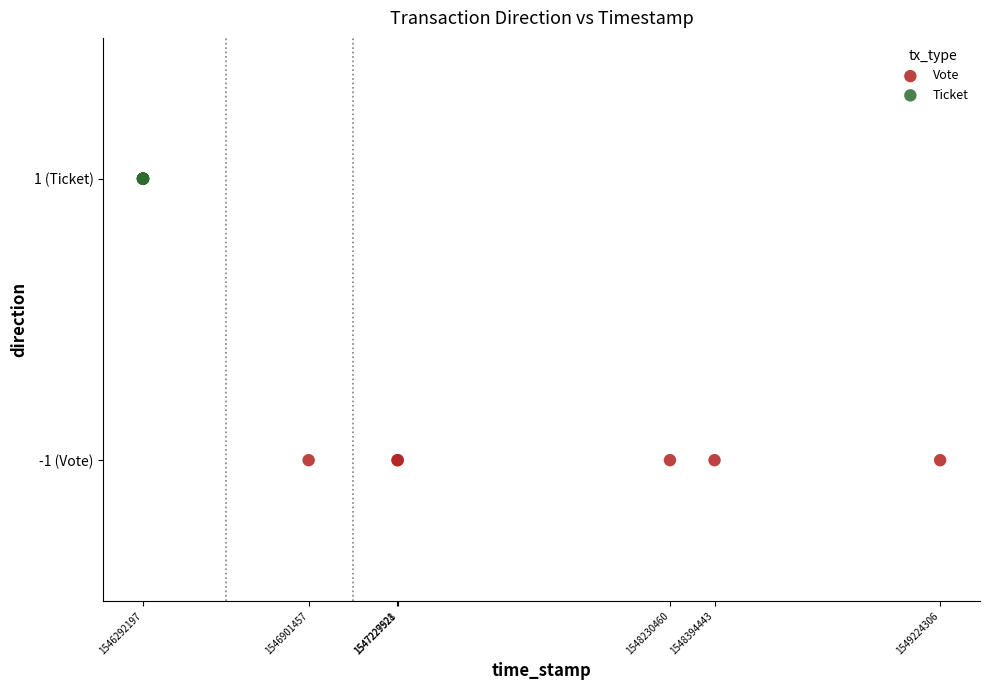

Which series reaches the minimum Y coordinate?

Vote